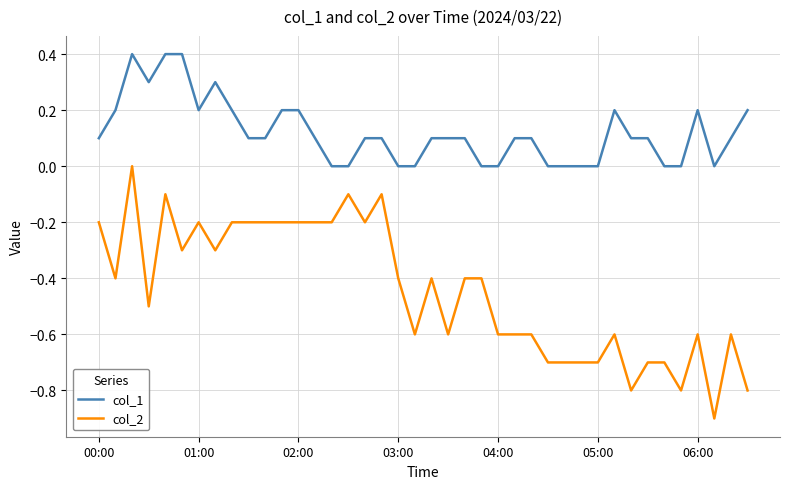

True or false: col_2 has more than 1 points higher than both neighbors.

True